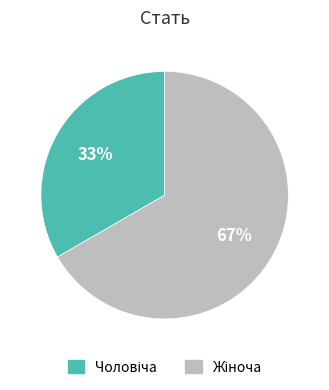

To the nearest percent, what is the average slice percentage?

50%